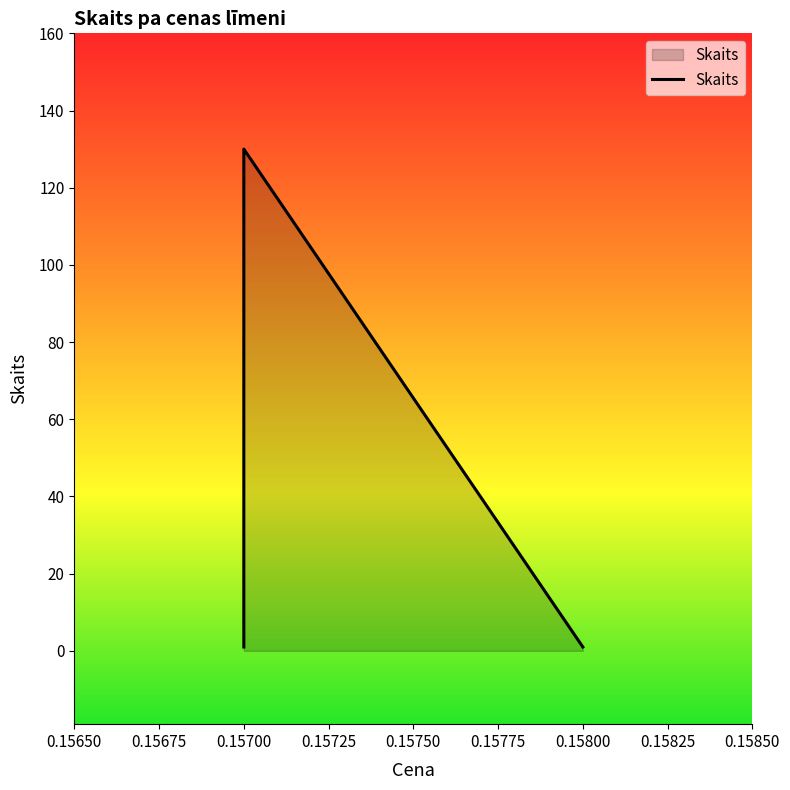

What is the sum of all values?

132